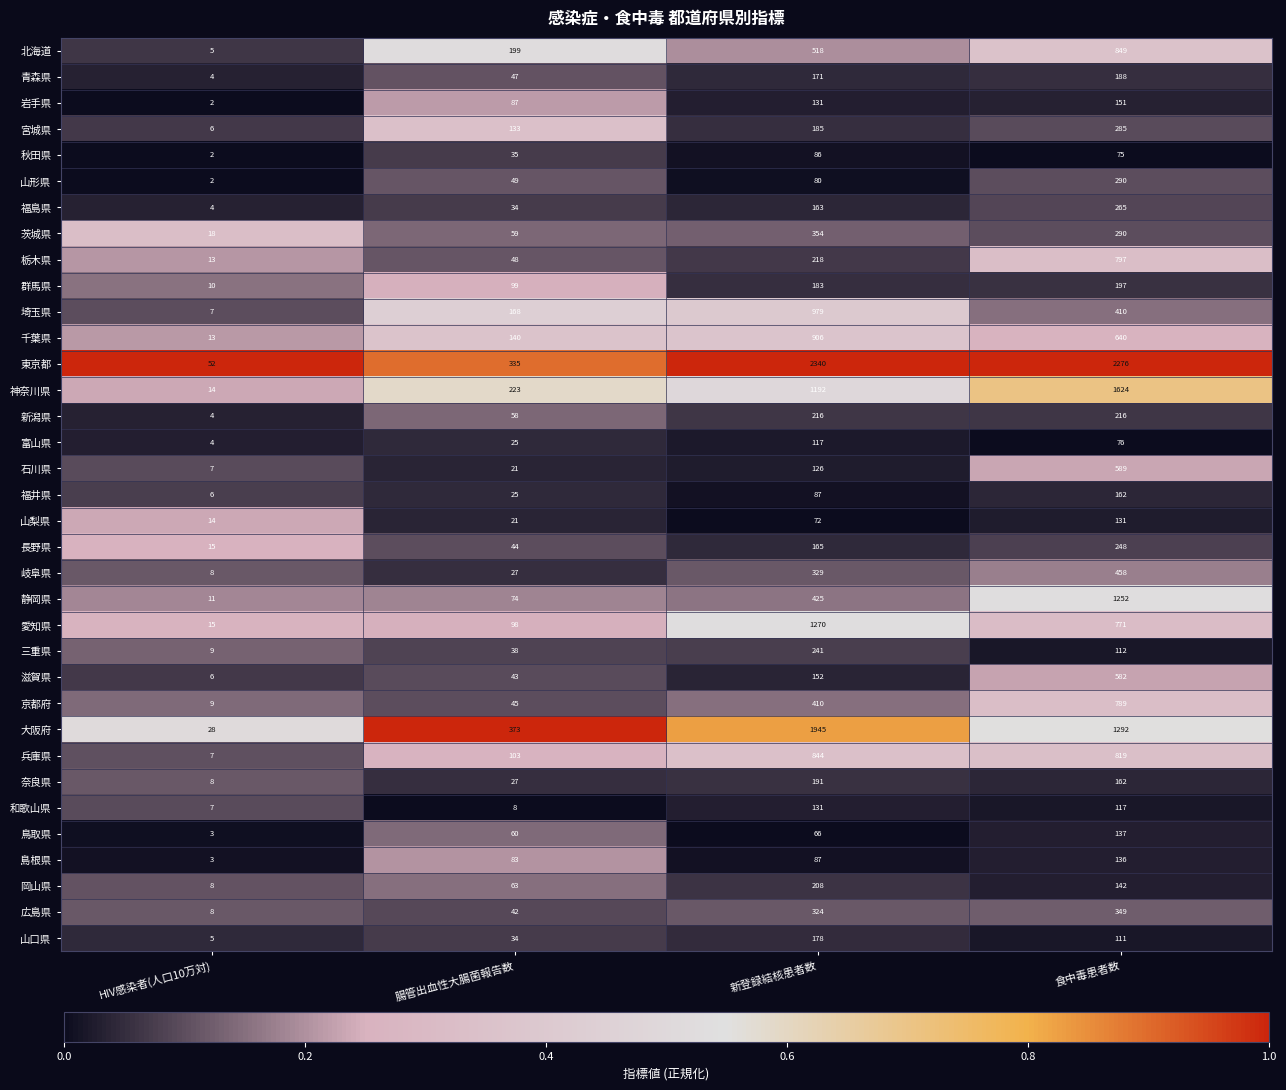

Rank the categories by 福井県 value from lowest to highest.

HIV感染者(人口10万対), 腸管出血性大腸菌報告数, 新登録結核患者数, 食中毒患者数